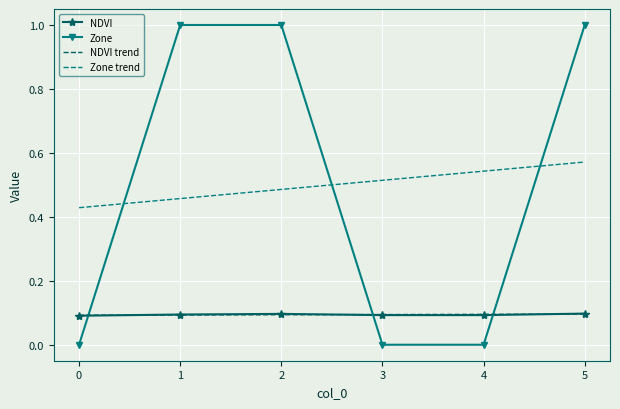

Between 1 and 4, which series saw the biggest shift?

Zone